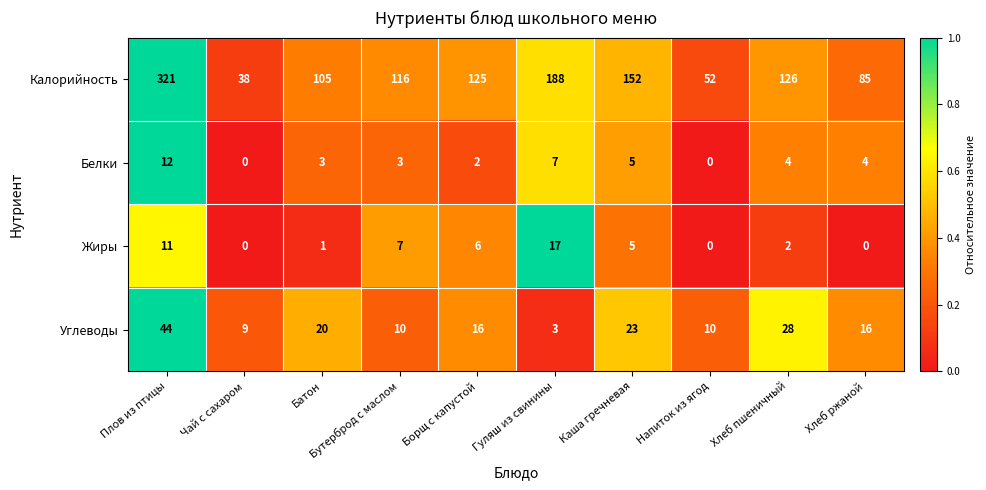

What is the total value across all series at Борщ с капустой?

149